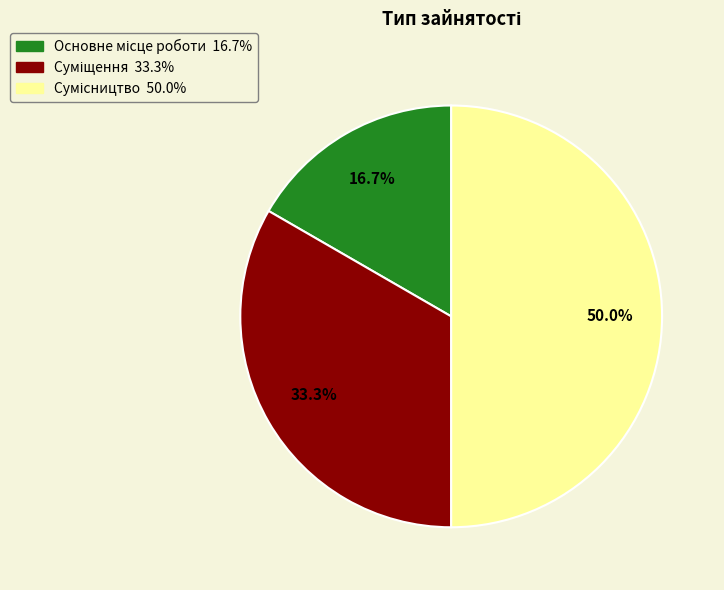

What is the smallest slice in the pie chart?

Основне місце роботи